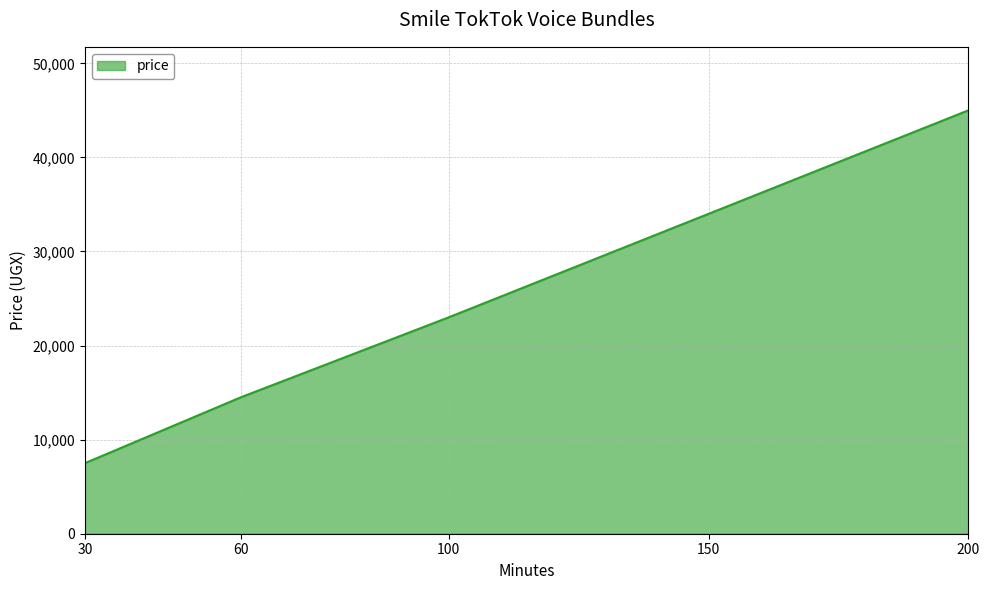

How many categories are shown in the chart?

5